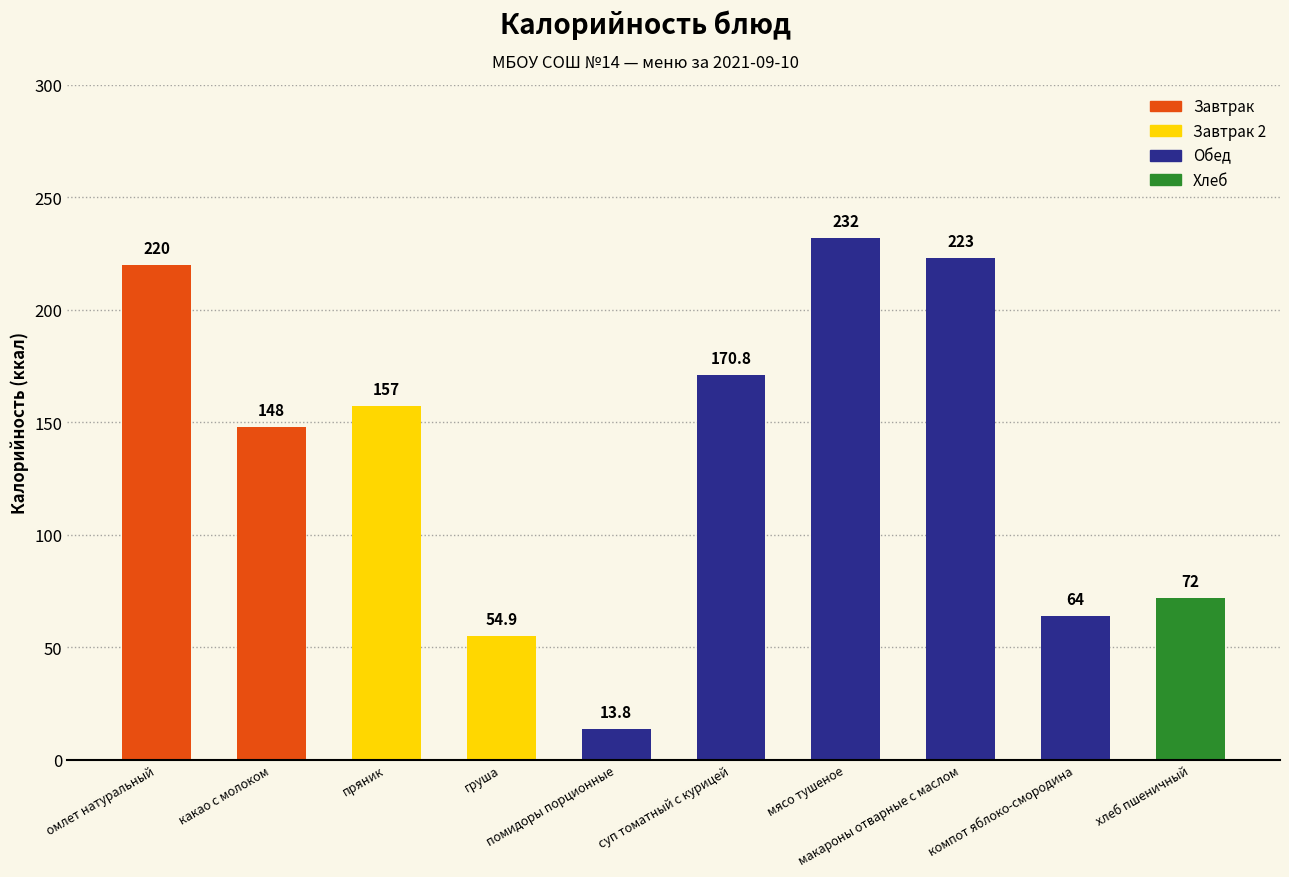

True or false: the data shows 223.0 at макароны отварные с маслом.

True